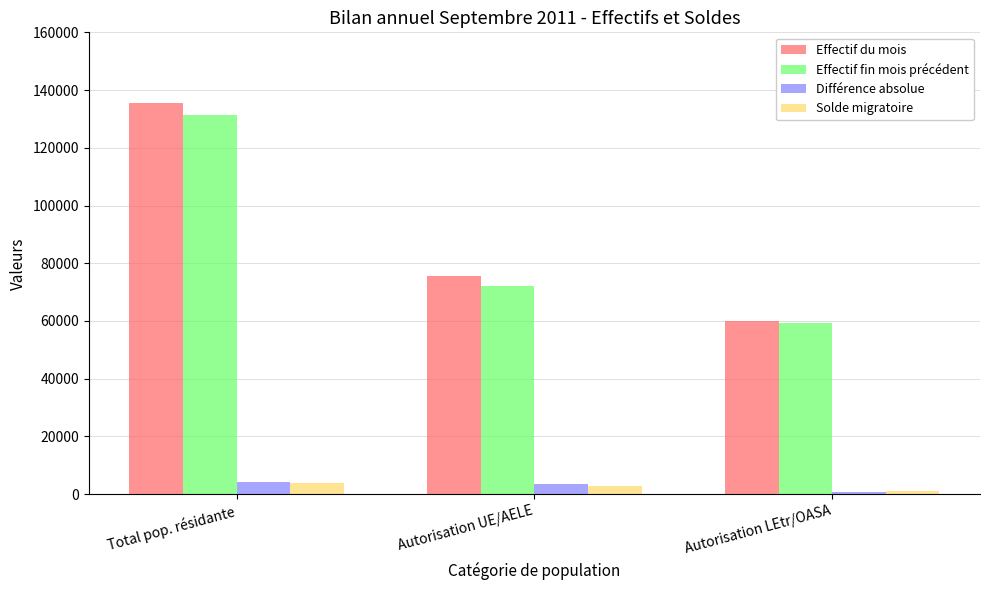

How many series are shown in this chart?

4